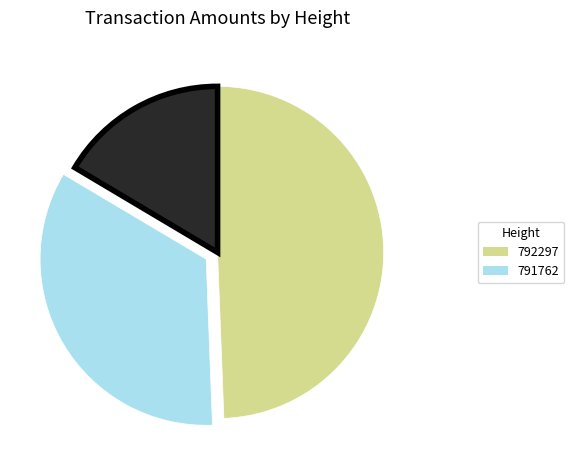

How many slices are in this pie chart?

3